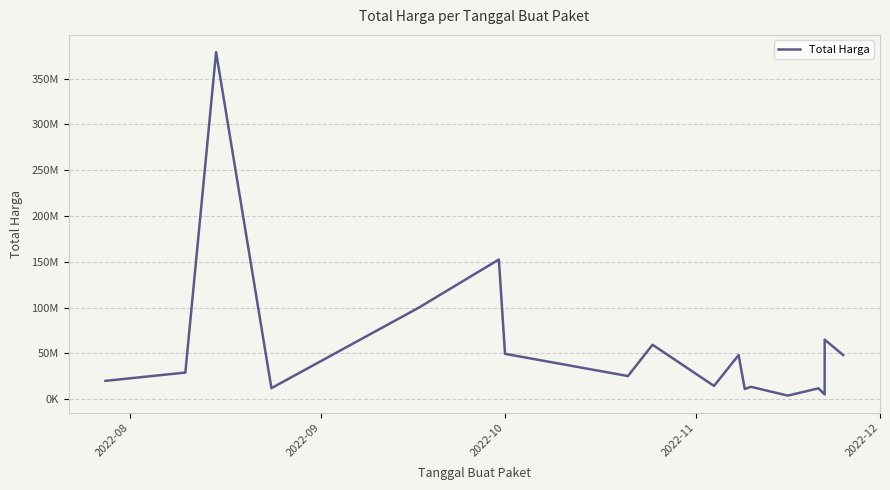

What is the value of the 9th point from the left?

59375000